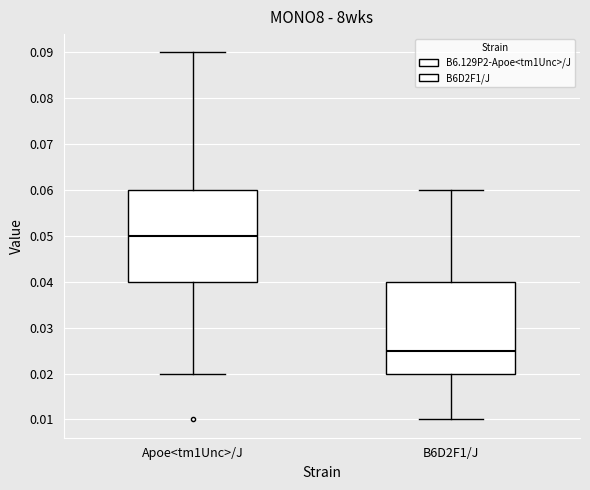

Which box's median line is the lowest?

B6D2F1/J